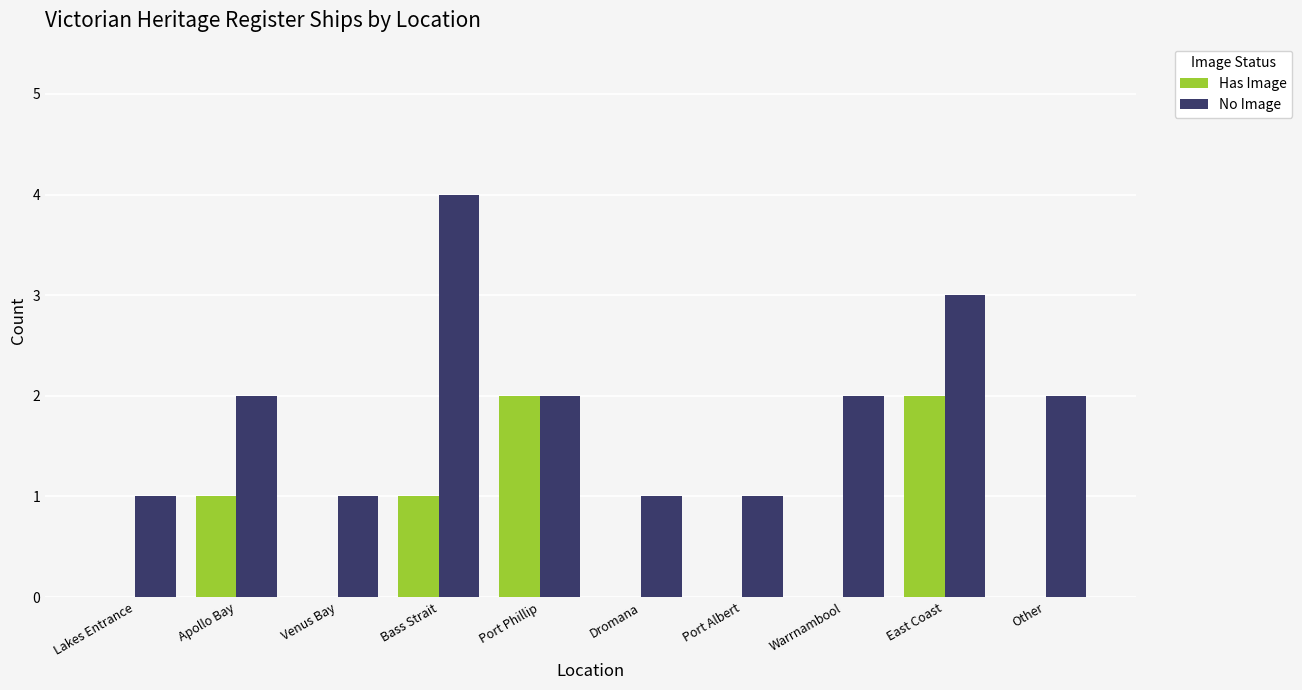

Read the No Image value at Bass Strait.

4